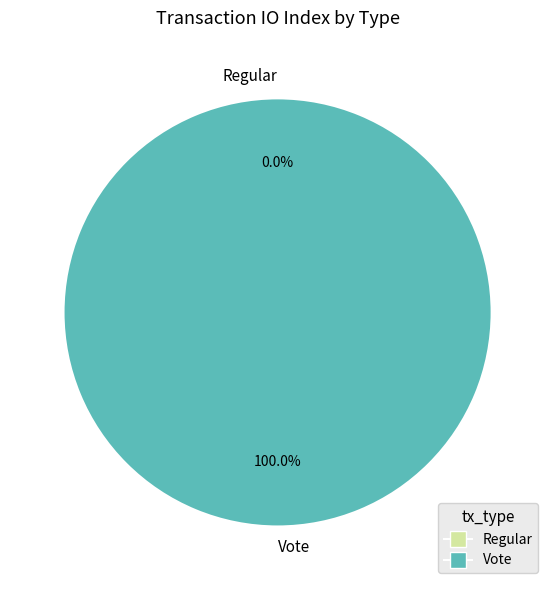

Does any single category account for the majority?

Yes